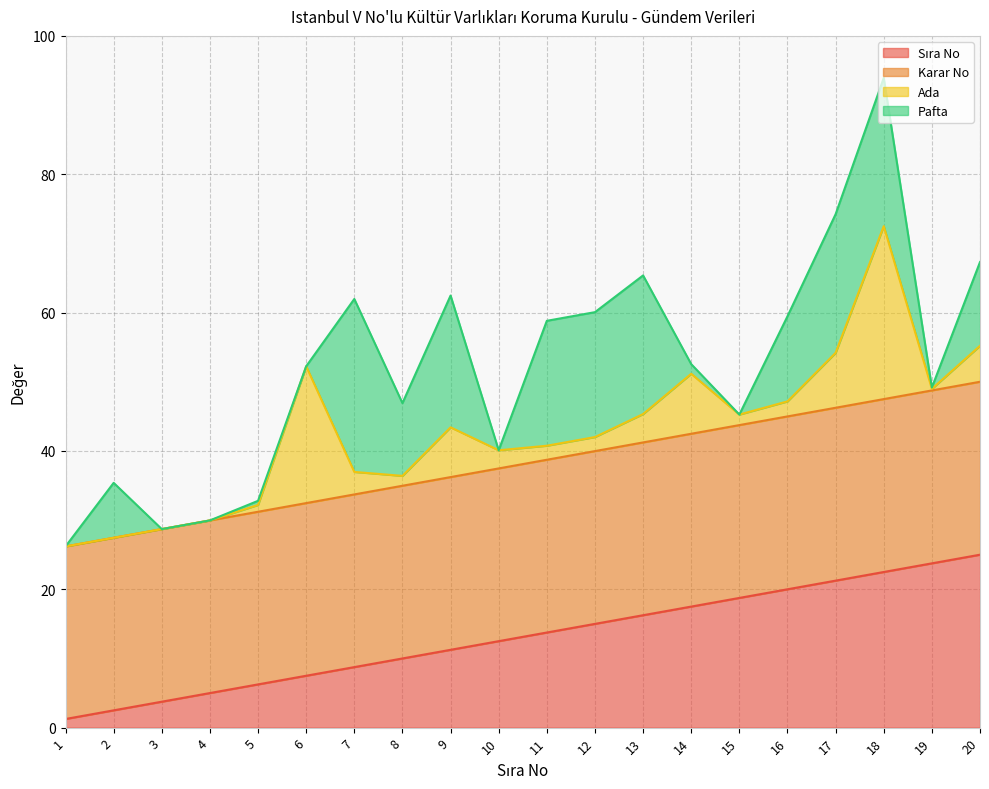

What is the total value across all series at 3?

28.7